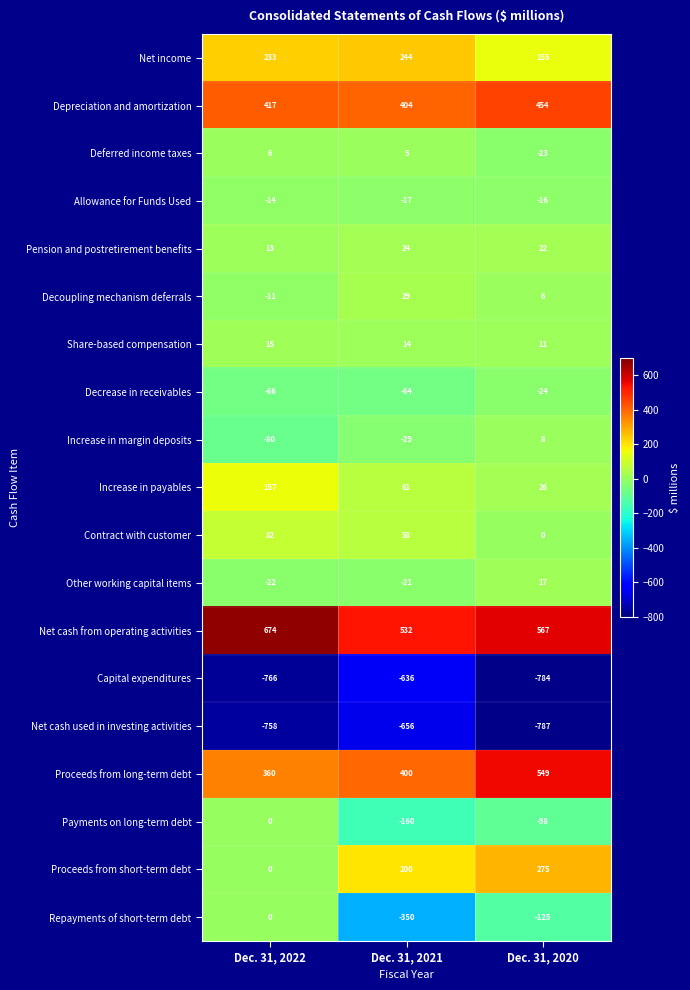

Read the Depreciation and amortization value at Dec. 31, 2022, to the nearest 5.

415